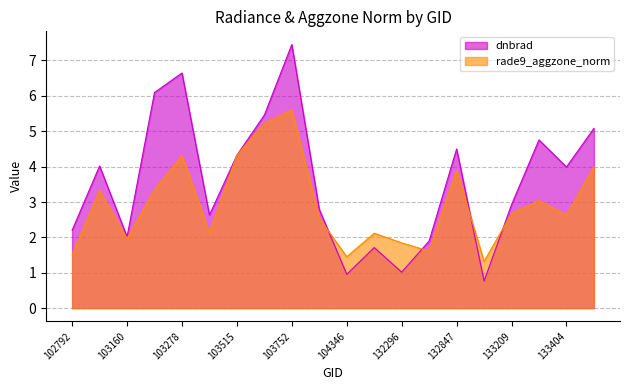

Which has a higher value, 103278 or 104346?

103278